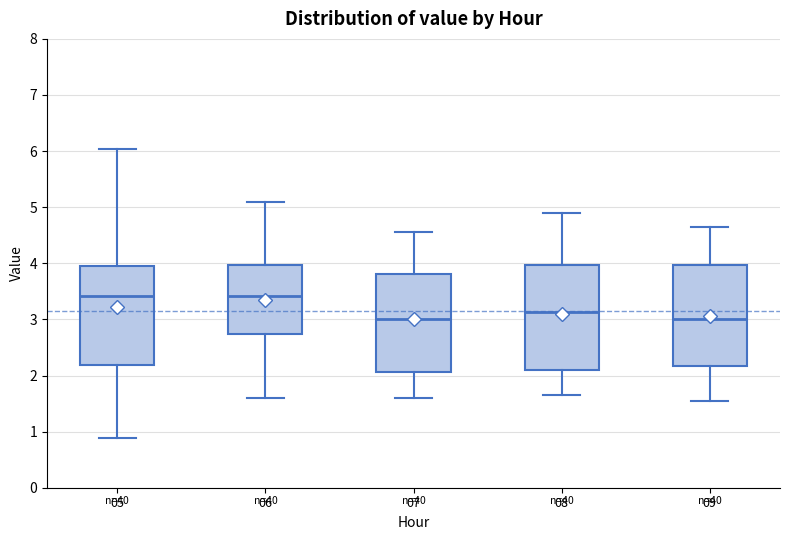

Where does the lower whisker of the box at x = 05 end on the y-axis? The values are not printed on the chart, so give them approximately, as read against the axis.

0.9